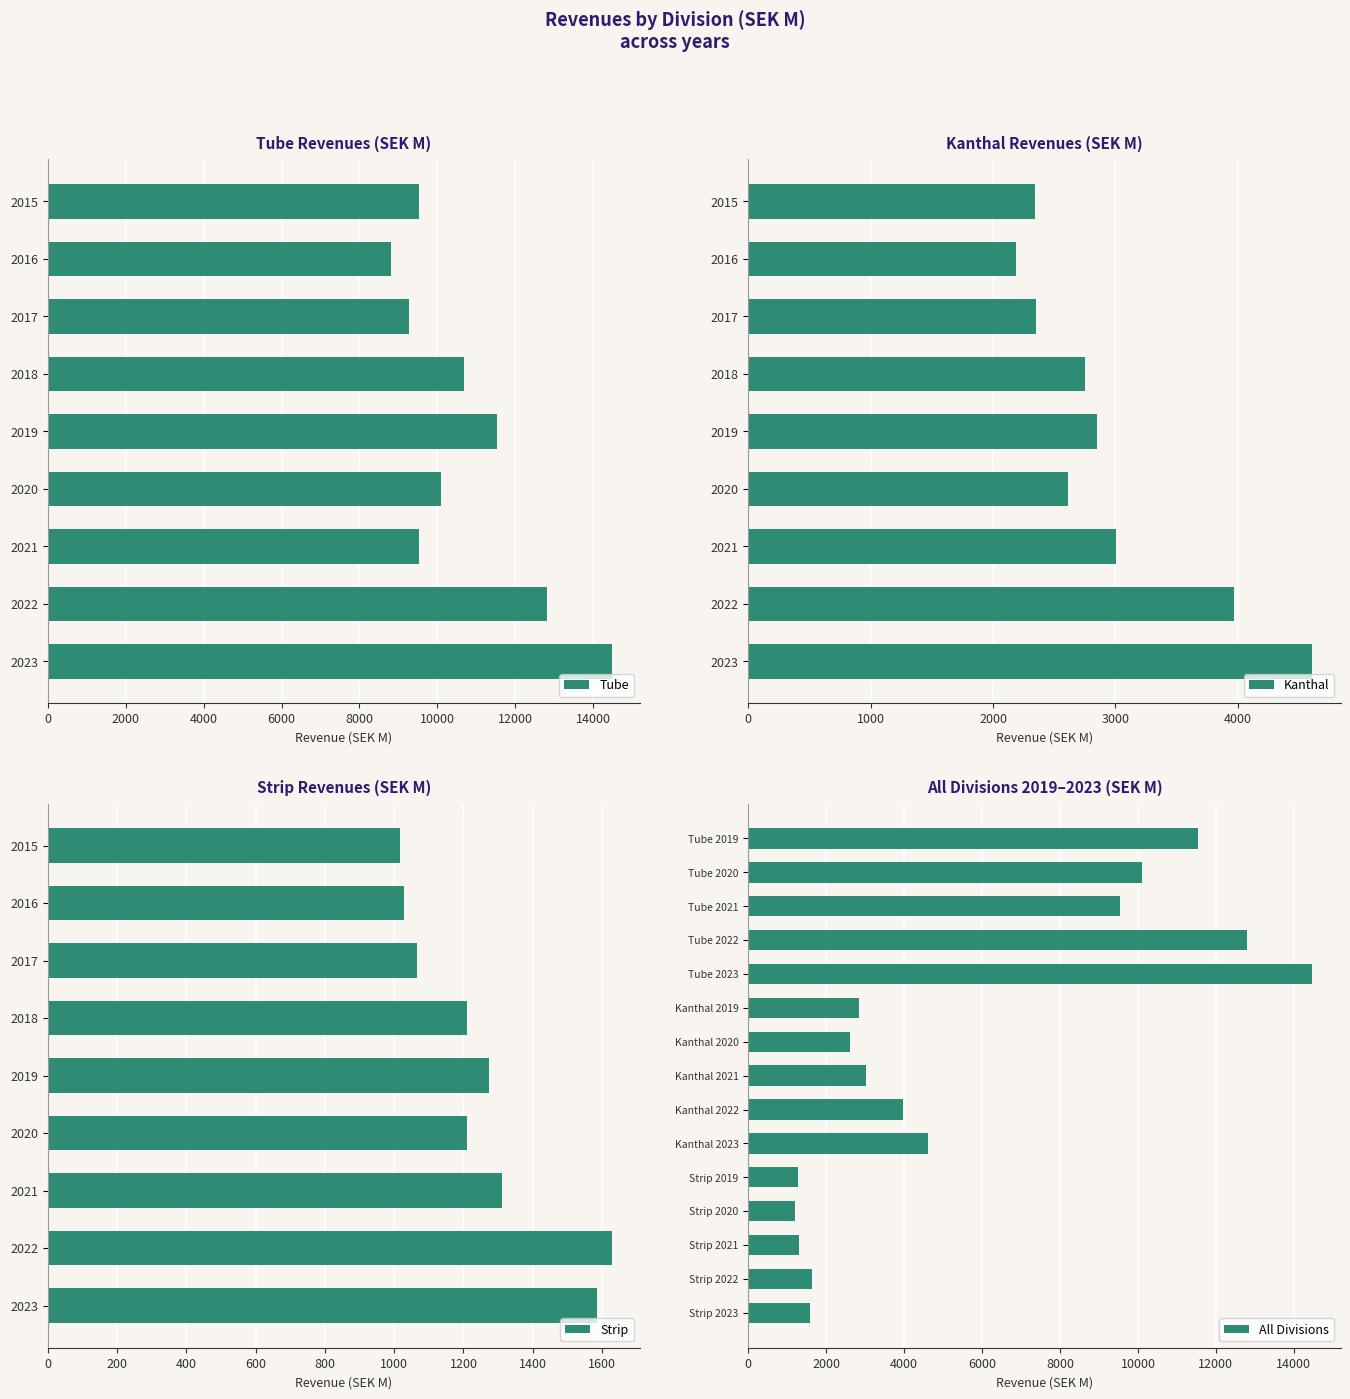

At how many categories does at least one series exceed 10741?

3